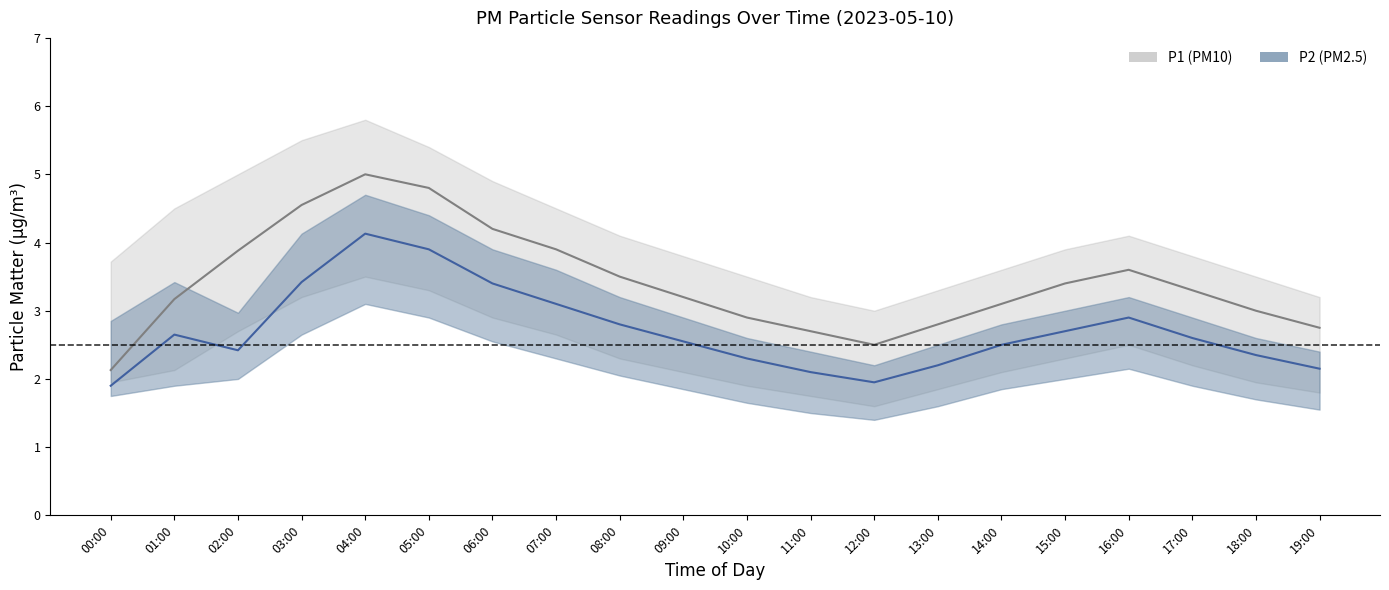

At which label does P1_center reach its peak?

04:00